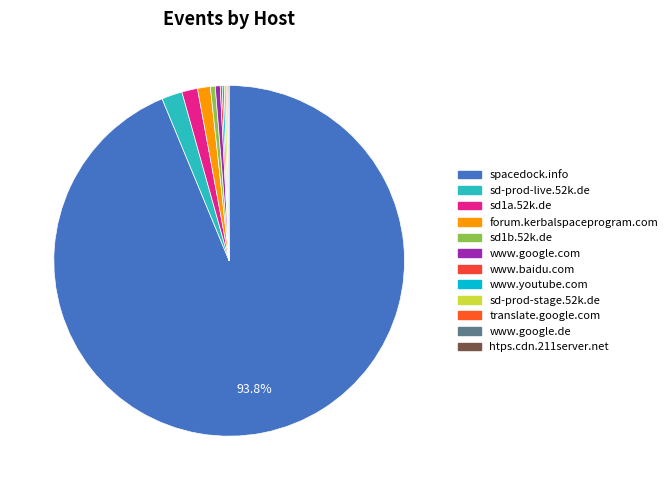

Count the number of slices in the pie.

12